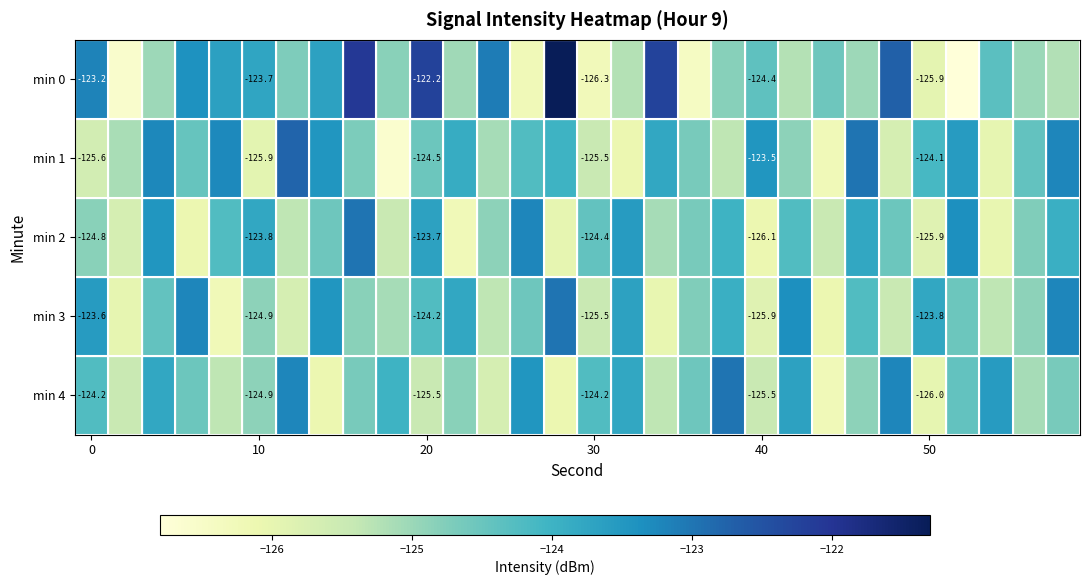

List the series in order of their peak value, lowest first.

min 2, min 3, min 4, min 1, min 0